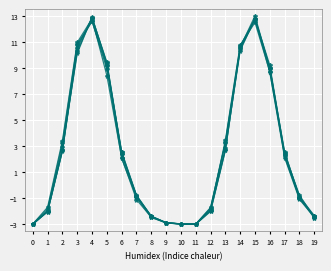

Is this an area chart (filled region under the line)?

No